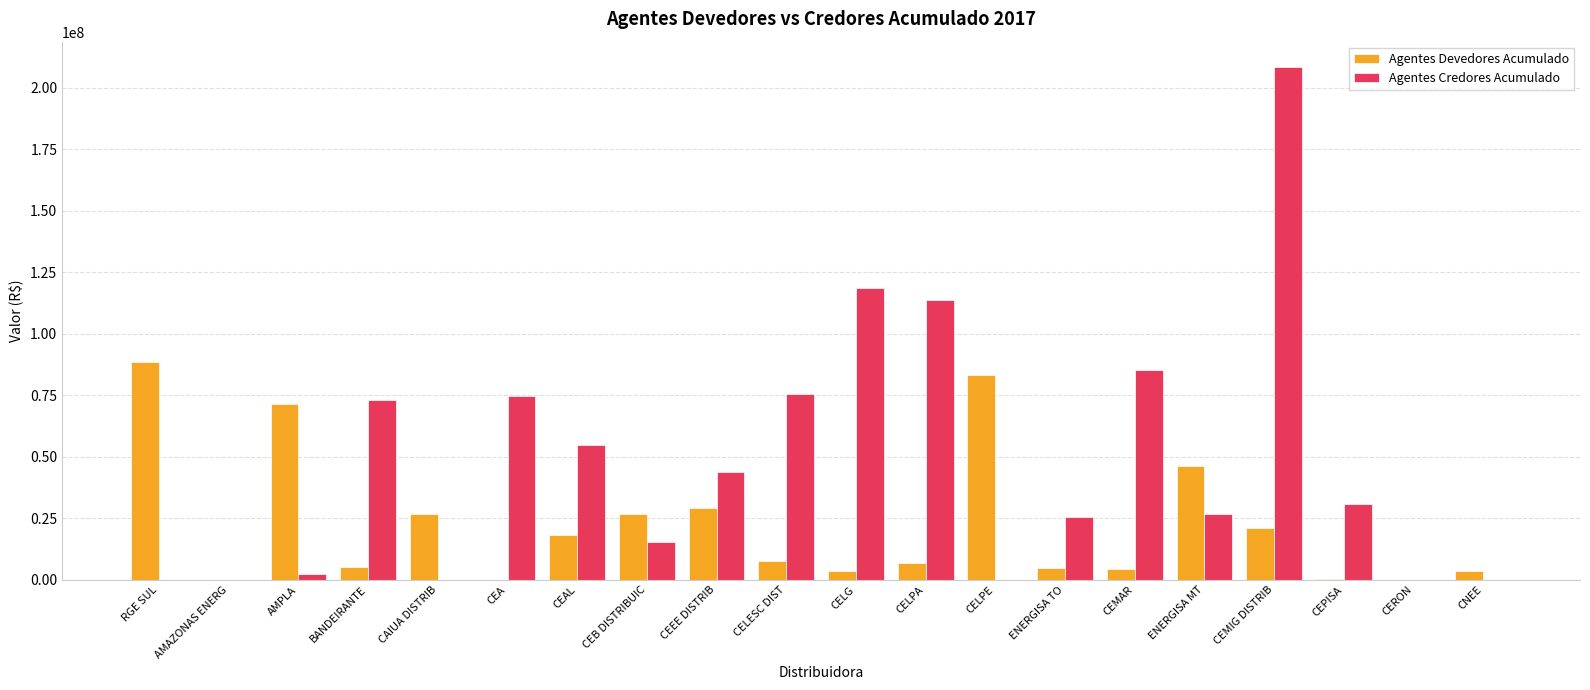

At which label is Agentes Credores Acumulado closest to 104165199?

CELPA